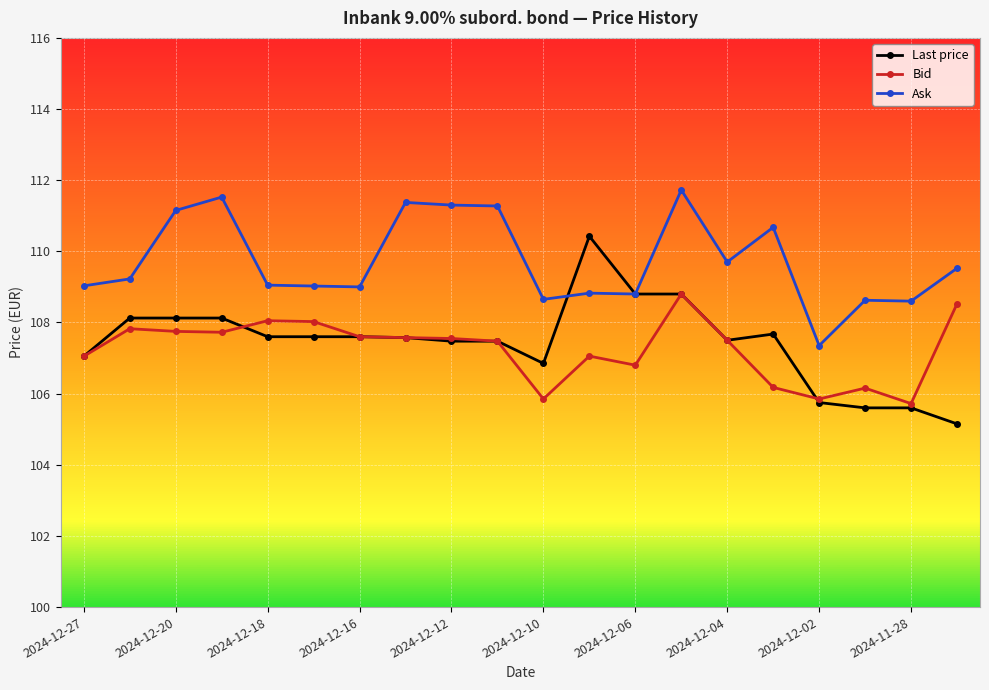

True or false: Bid has more than 2 points higher than both neighbors.

True